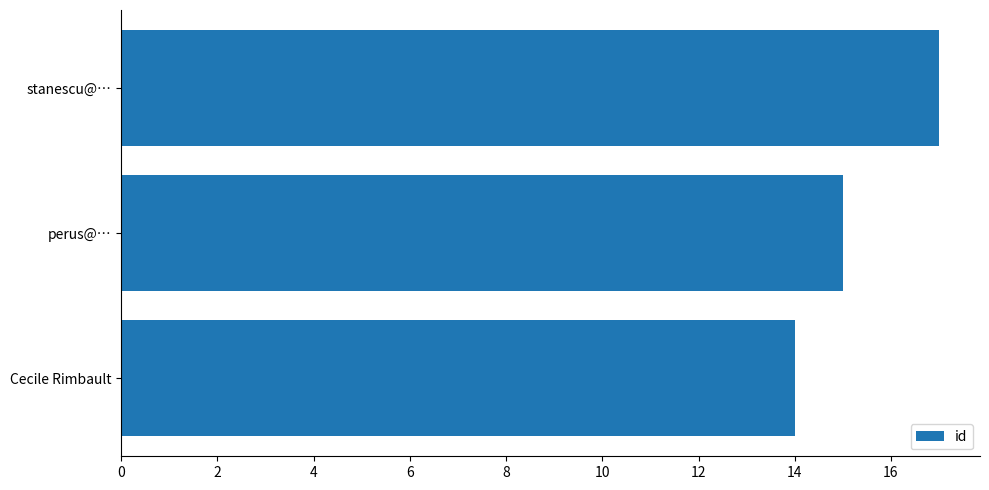

Rank the categories by value from highest to lowest.

stanescu@…, perus@…, Cecile Rimbault